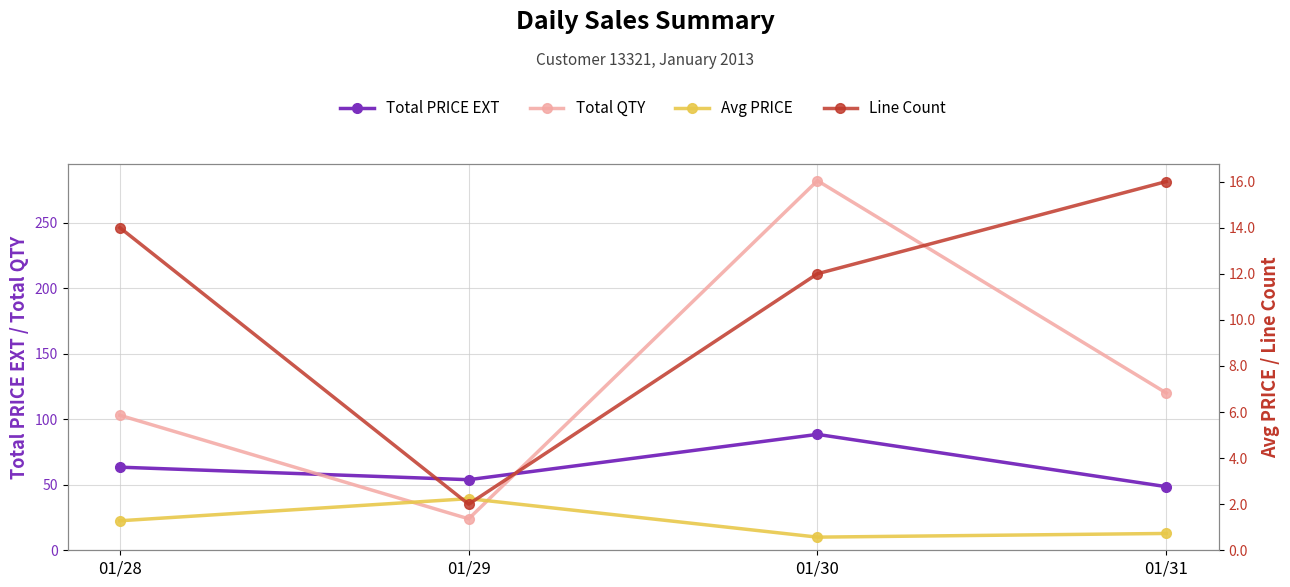

At which category does Total QTY reach its first local peak?

01/30